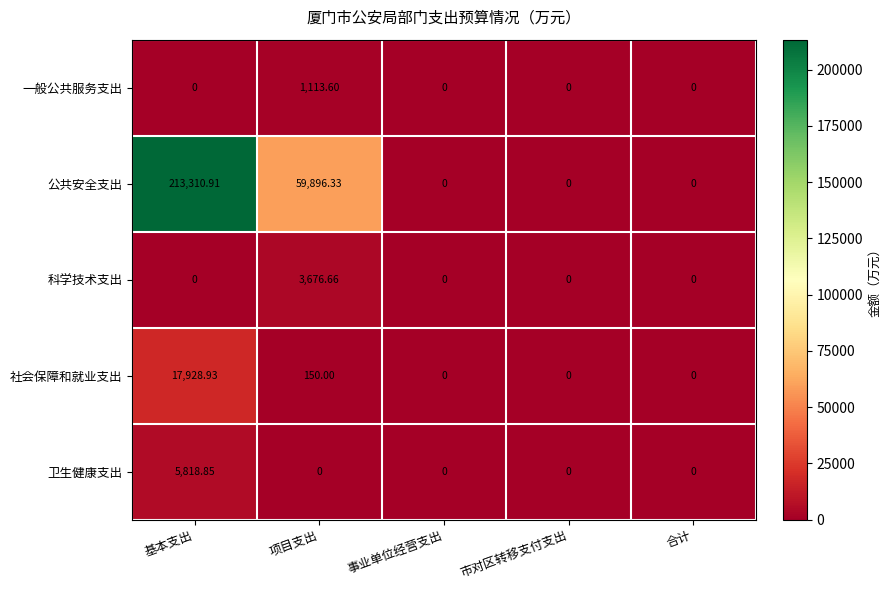

Which series has the widest spread of values?

公共安全支出